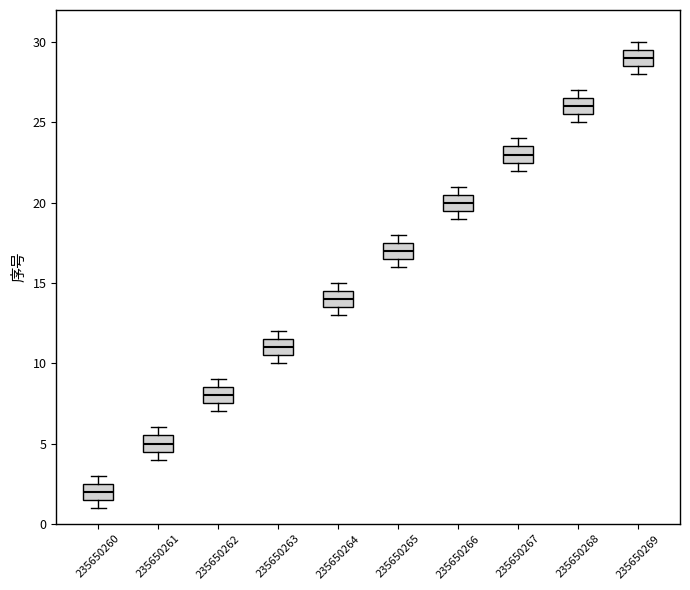

Reading left to right, transcribe this box plot: for each box, give where its median line is, the range the box spans, and where its two whiskers end, as read against the y-axis. The values are not printed on the chart, so give them approximately, as read against the axis.

235650260: median 2.0, box 1.5 to 2.5, whiskers 1.0 to 3.0
235650261: median 5.0, box 4.5 to 5.5, whiskers 4.0 to 6.0
235650262: median 8.0, box 7.5 to 8.5, whiskers 7.0 to 9.0
235650263: median 11.0, box 10.5 to 11.5, whiskers 10.0 to 12.0
235650264: median 14.0, box 13.5 to 14.5, whiskers 13.0 to 15.0
235650265: median 17.0, box 16.5 to 17.5, whiskers 16.0 to 18.0
235650266: median 20.0, box 19.5 to 20.5, whiskers 19.0 to 21.0
235650267: median 23.0, box 22.5 to 23.5, whiskers 22.0 to 24.0
235650268: median 26.0, box 25.5 to 26.5, whiskers 25.0 to 27.0
235650269: median 29.0, box 28.5 to 29.5, whiskers 28.0 to 30.0